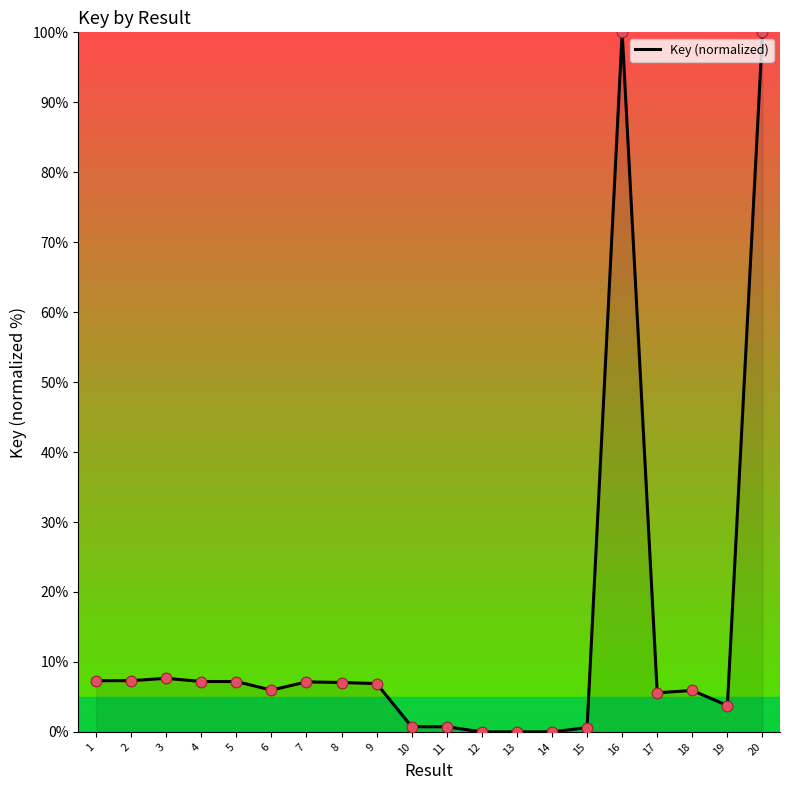

Between 17 and 2, which is larger?

2